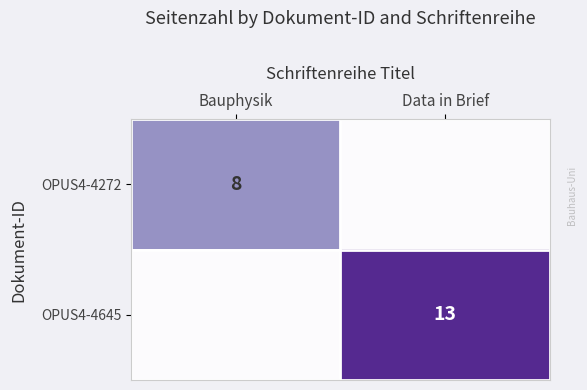

How many categories are shown in the chart?

2